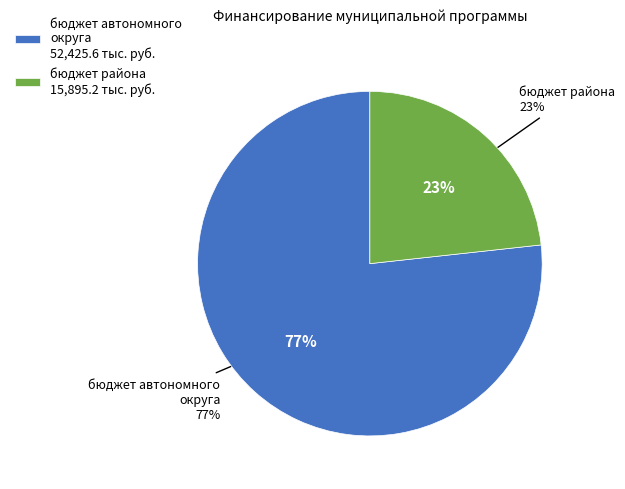

Which category accounts for the majority?

бюджет автономного округа